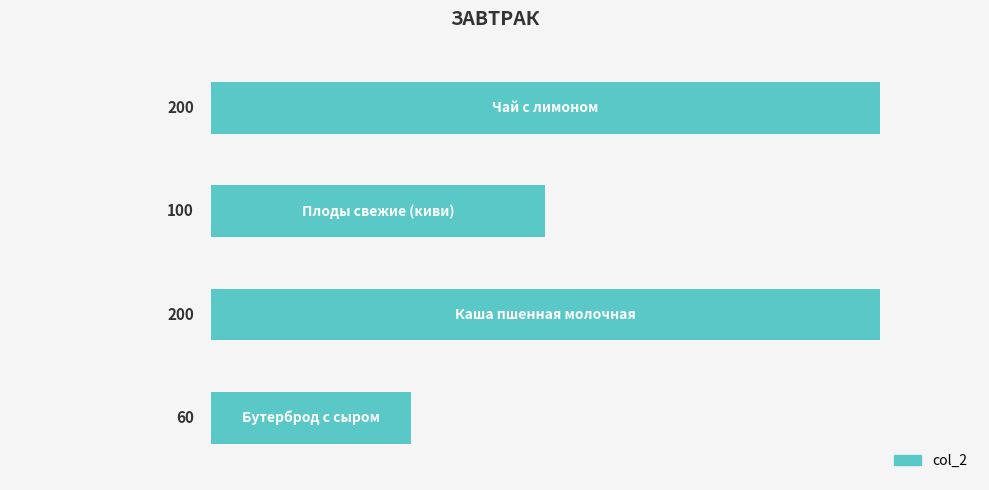

How many values are between 100 and 200?

3